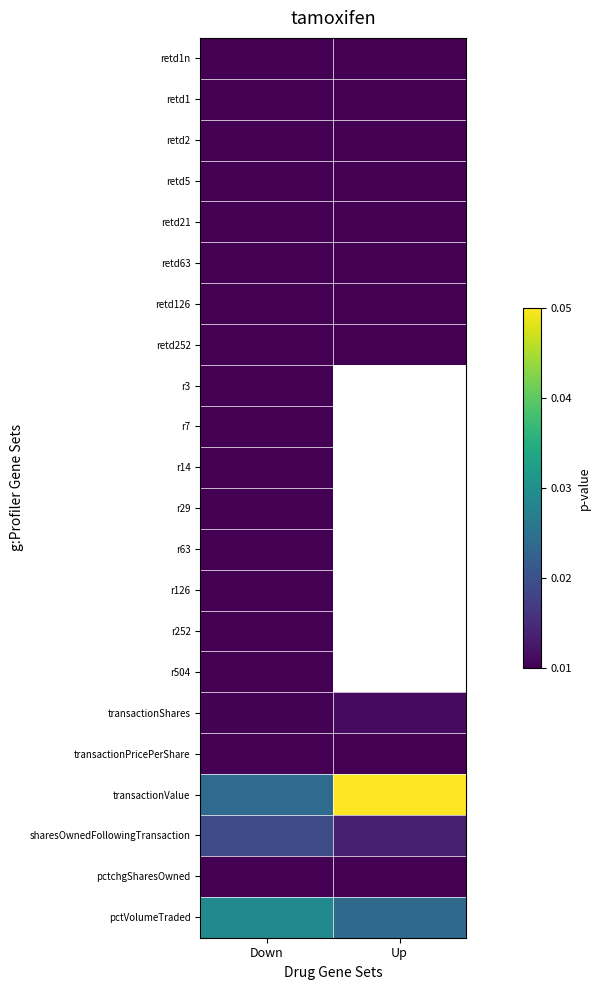

At which label does retd1 reach its minimum?

Down